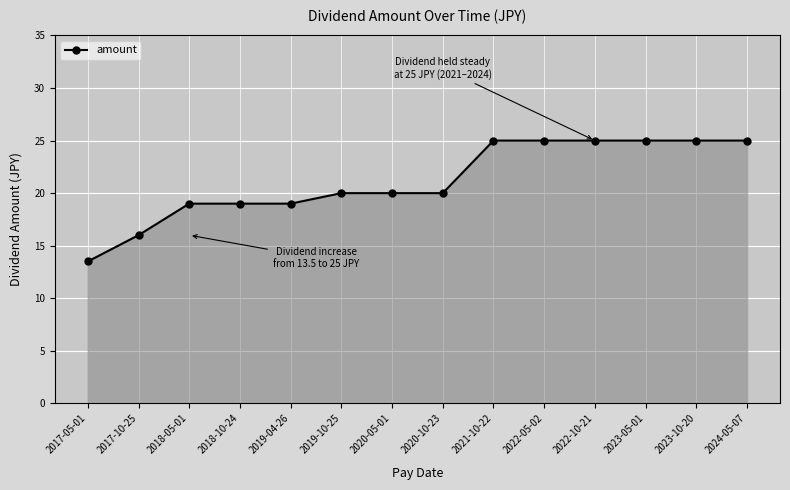

What is the average value?

21.2